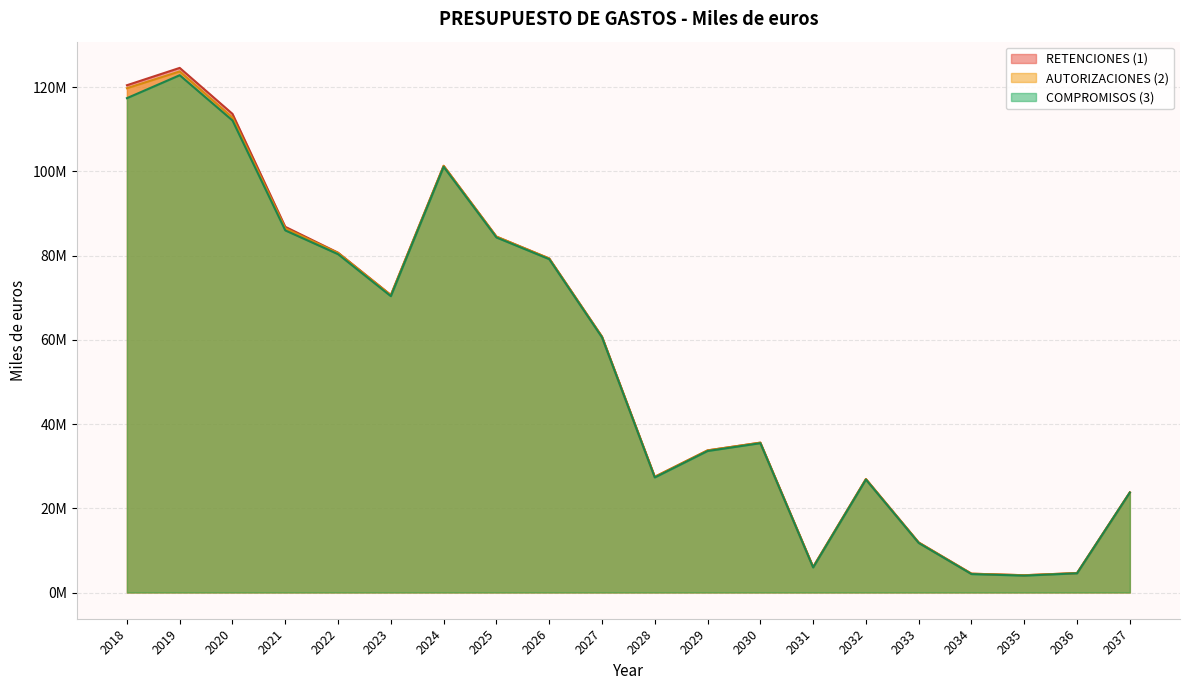

What is the difference between the highest and lowest values at 2021?

846921